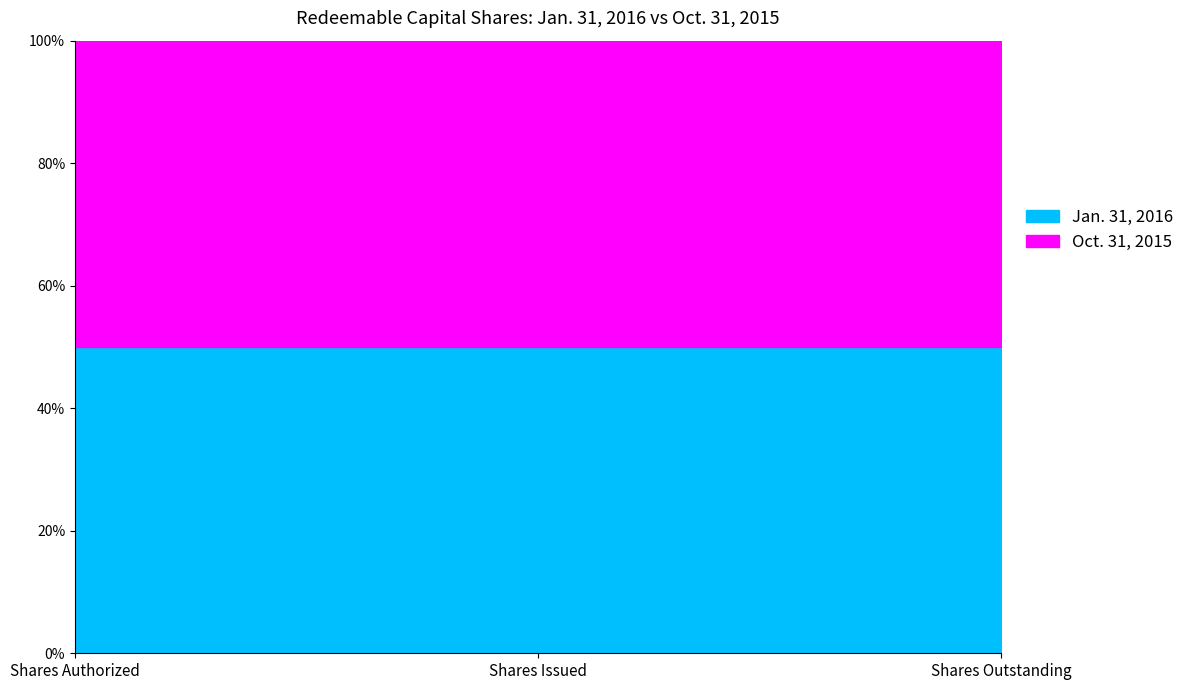

How many data points in Oct. 31, 2015 are above 400000?

1